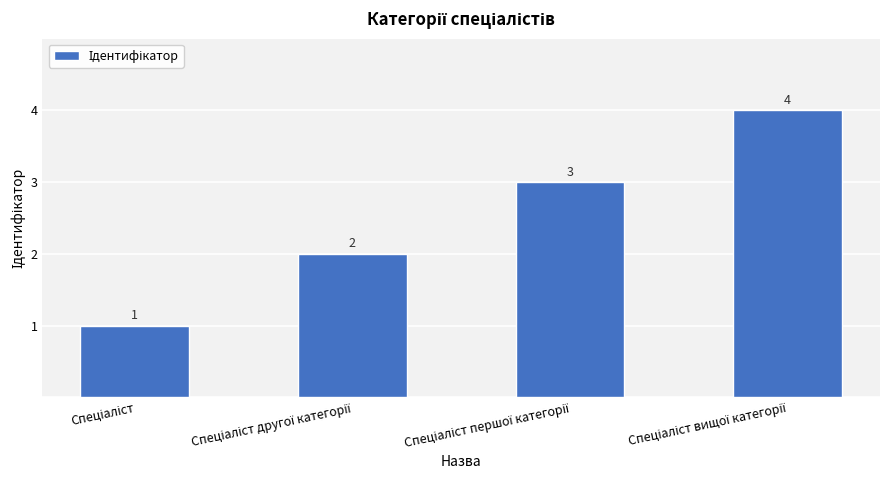

Reading left to right, what are all the values shown in this chart?

1	2	3	4